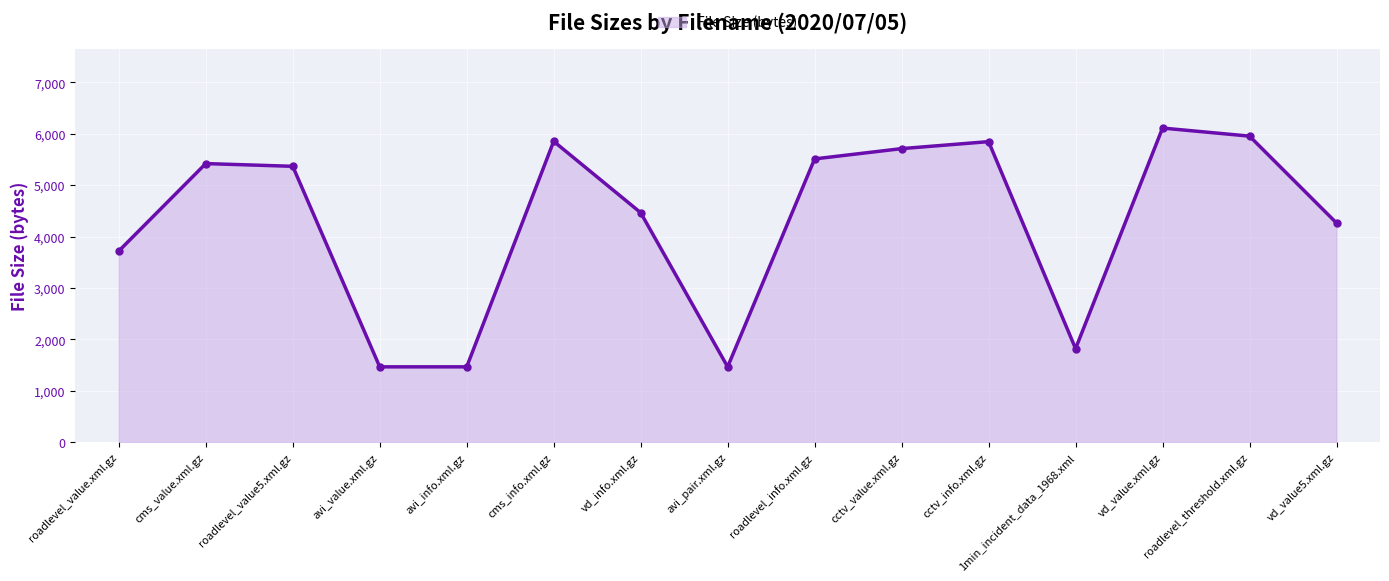

Which has a higher value, roadlevel_value5.xml.gz or avi_info.xml.gz?

roadlevel_value5.xml.gz